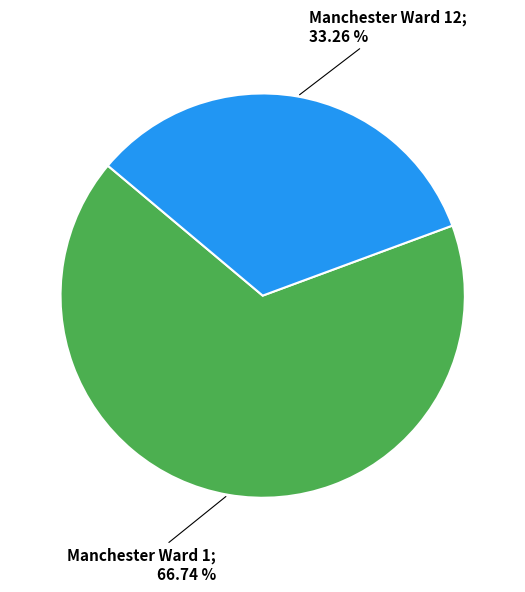

Is there any slice that represents more than half of the pie?

Yes